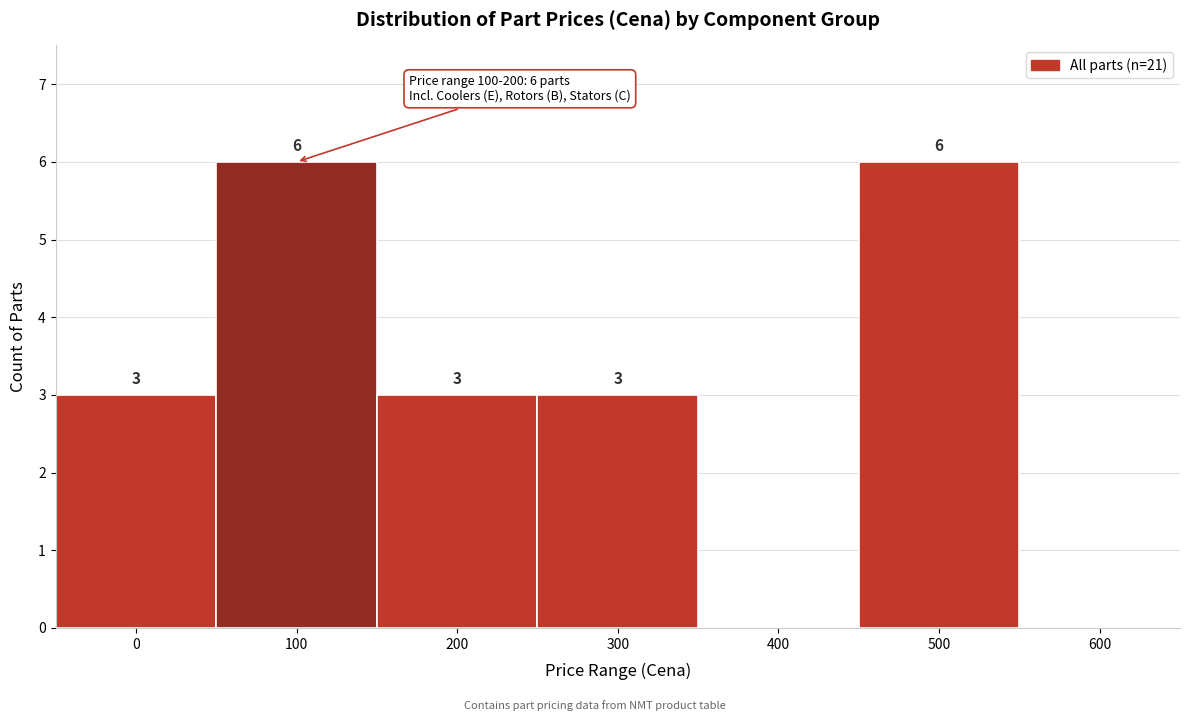

Reading right to left, extract all data points from this chart.

600=0	500=6	400=0	300=3	200=3	100=6	0=3